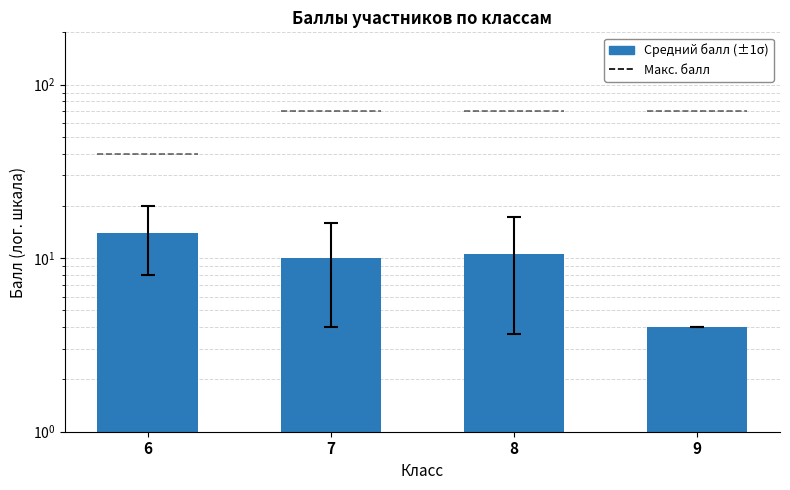

Which has a higher value, 8 or 6?

6